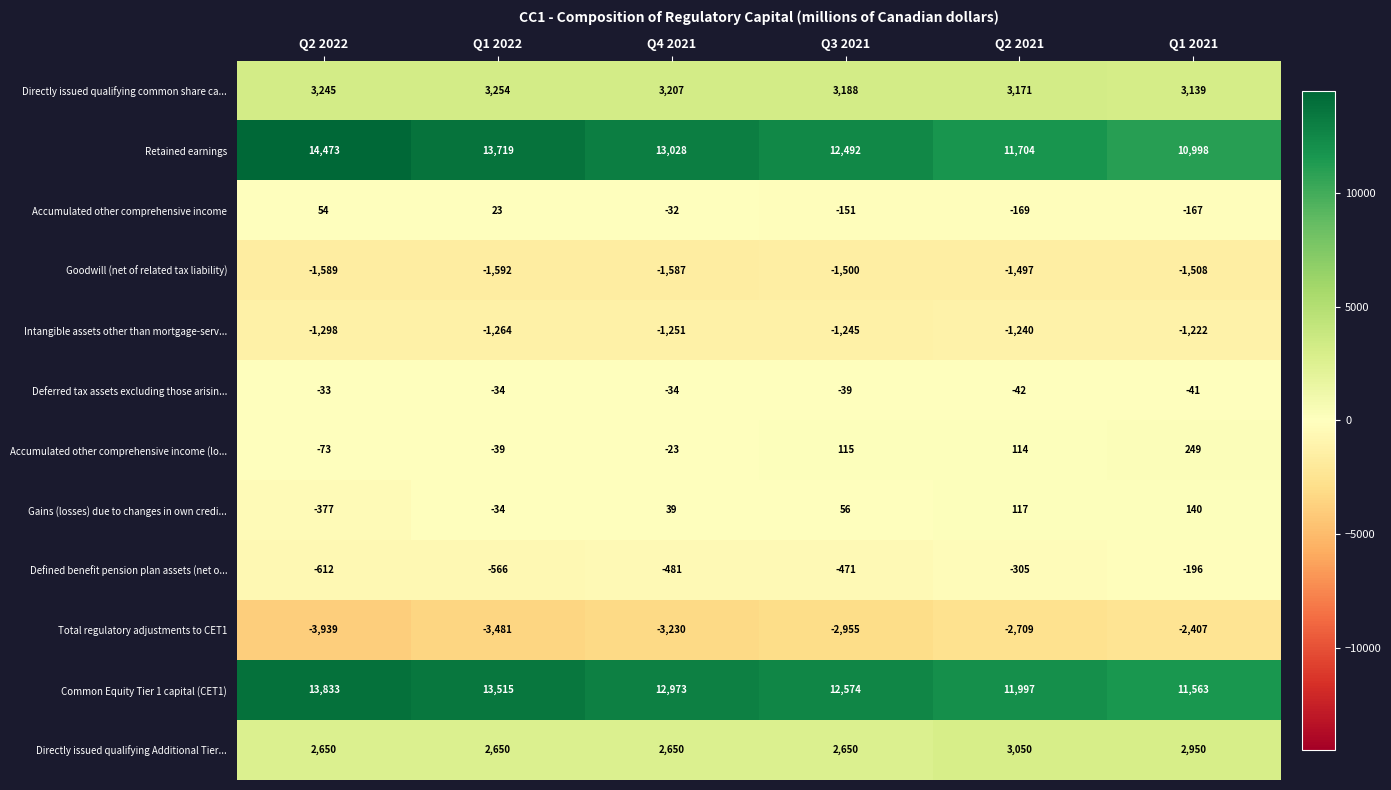

What is the difference between the second highest and second lowest values in the Accumulated other comprehensive income series?

190